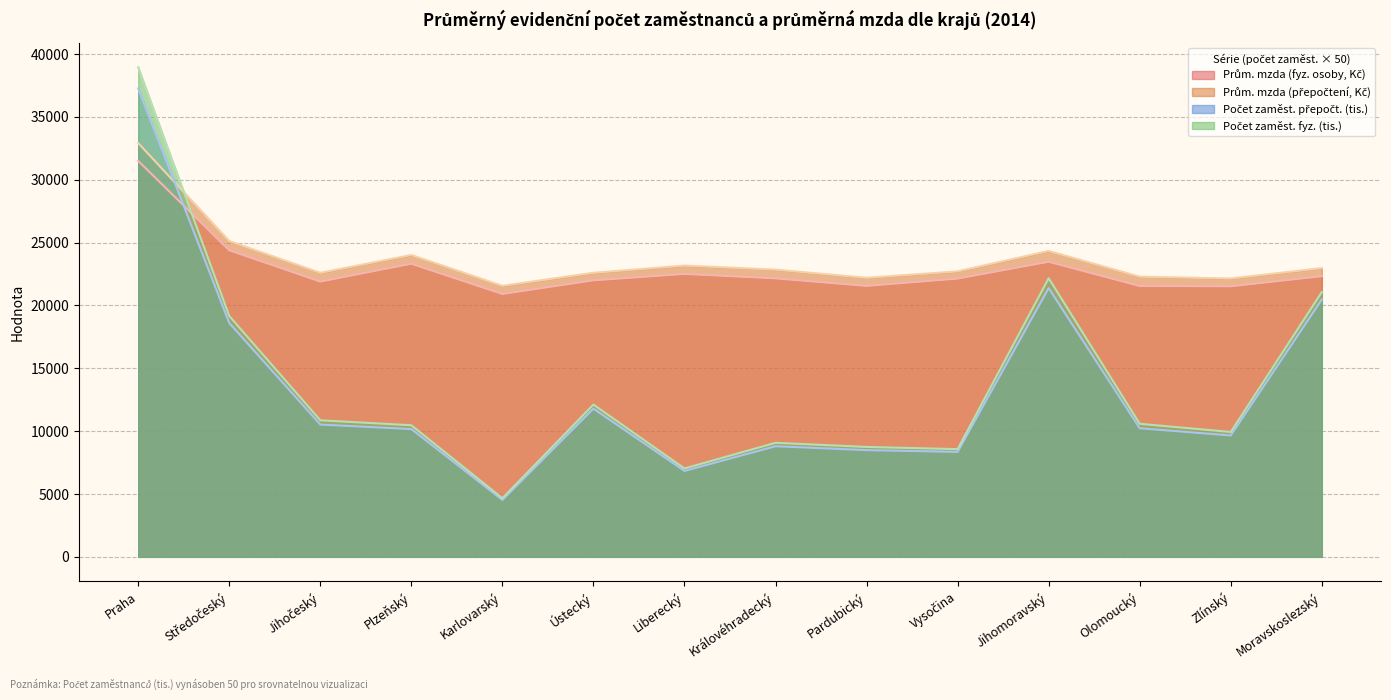

How many values in the Počet zaměst. fyz. (tis.) series are below 10580?

7